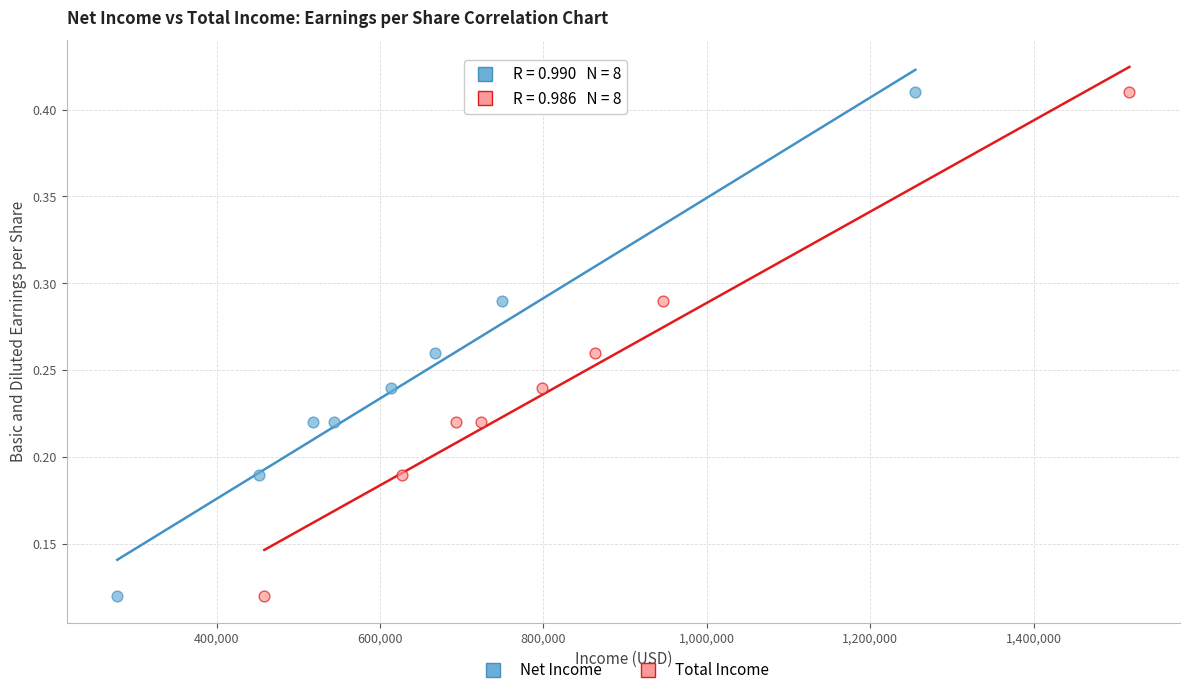

What are all the series names shown in the legend?

Net Income, Total Income